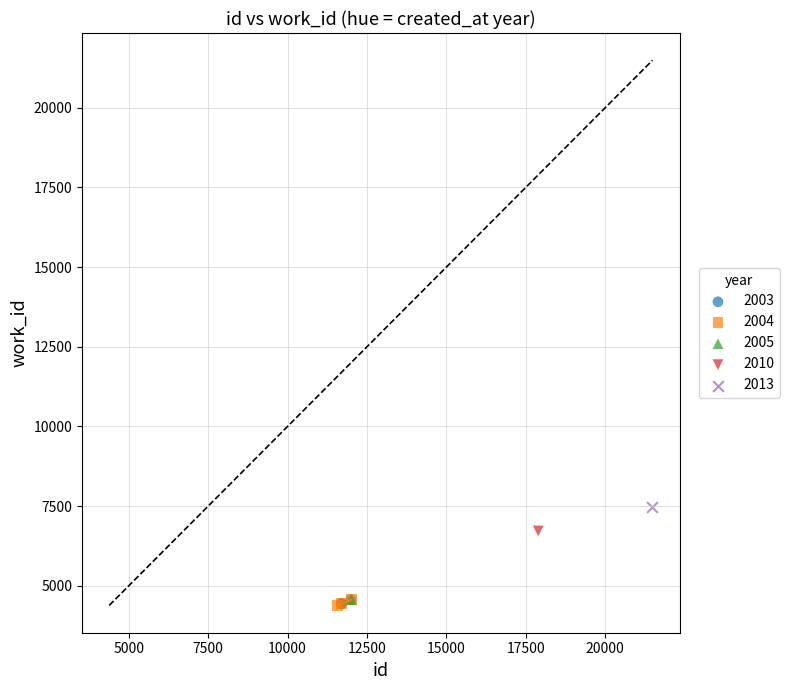

Which series reaches the maximum Y coordinate?

2013